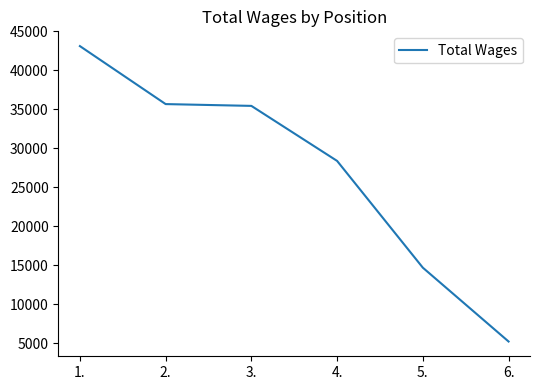

At which label does the data first exceed 35435?

1.